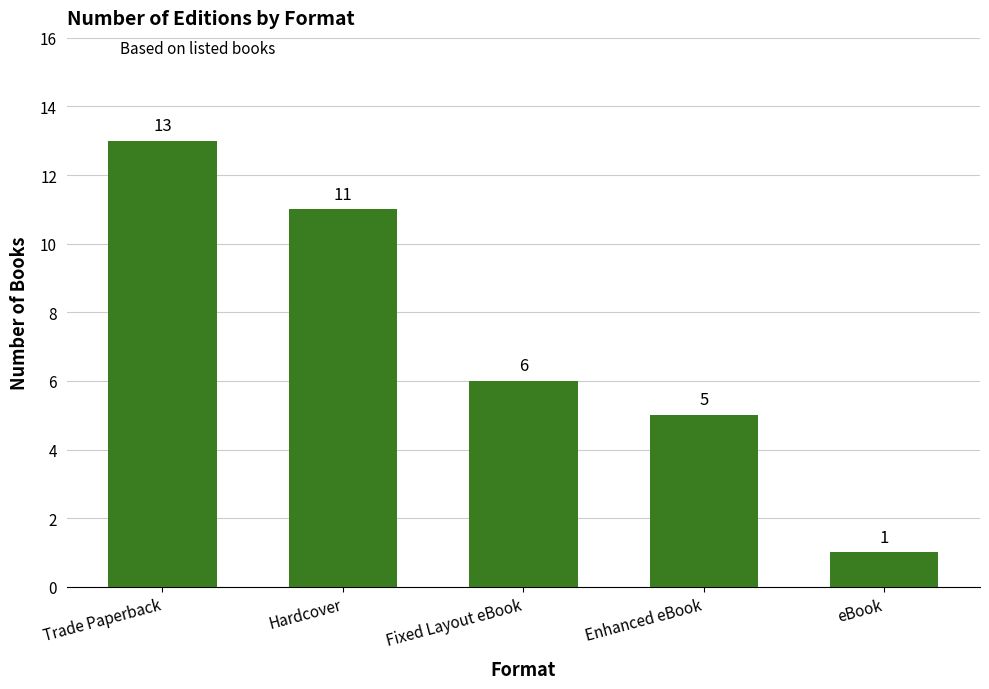

Rank the categories by value from highest to lowest.

Trade Paperback, Hardcover, Fixed Layout eBook, Enhanced eBook, eBook